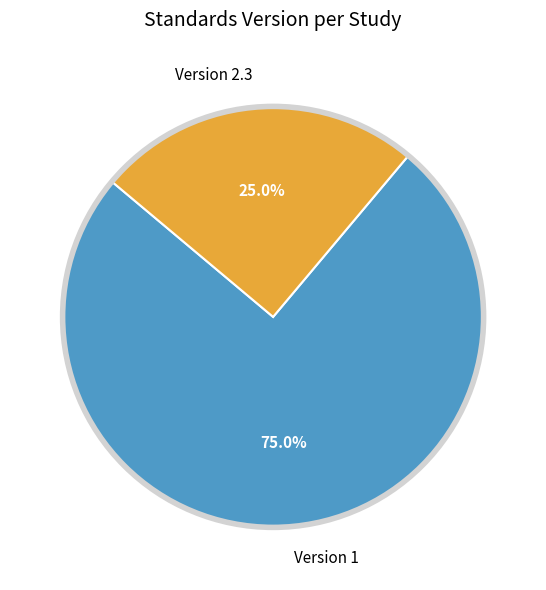

What is the largest slice in the pie chart?

Version 1